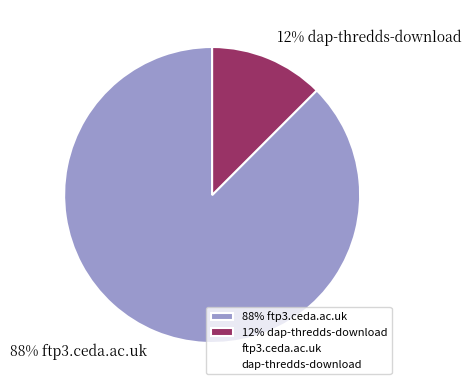

Rank the categories by value from highest to lowest.

88% ftp3.ceda.ac.uk, 12% dap-thredds-download